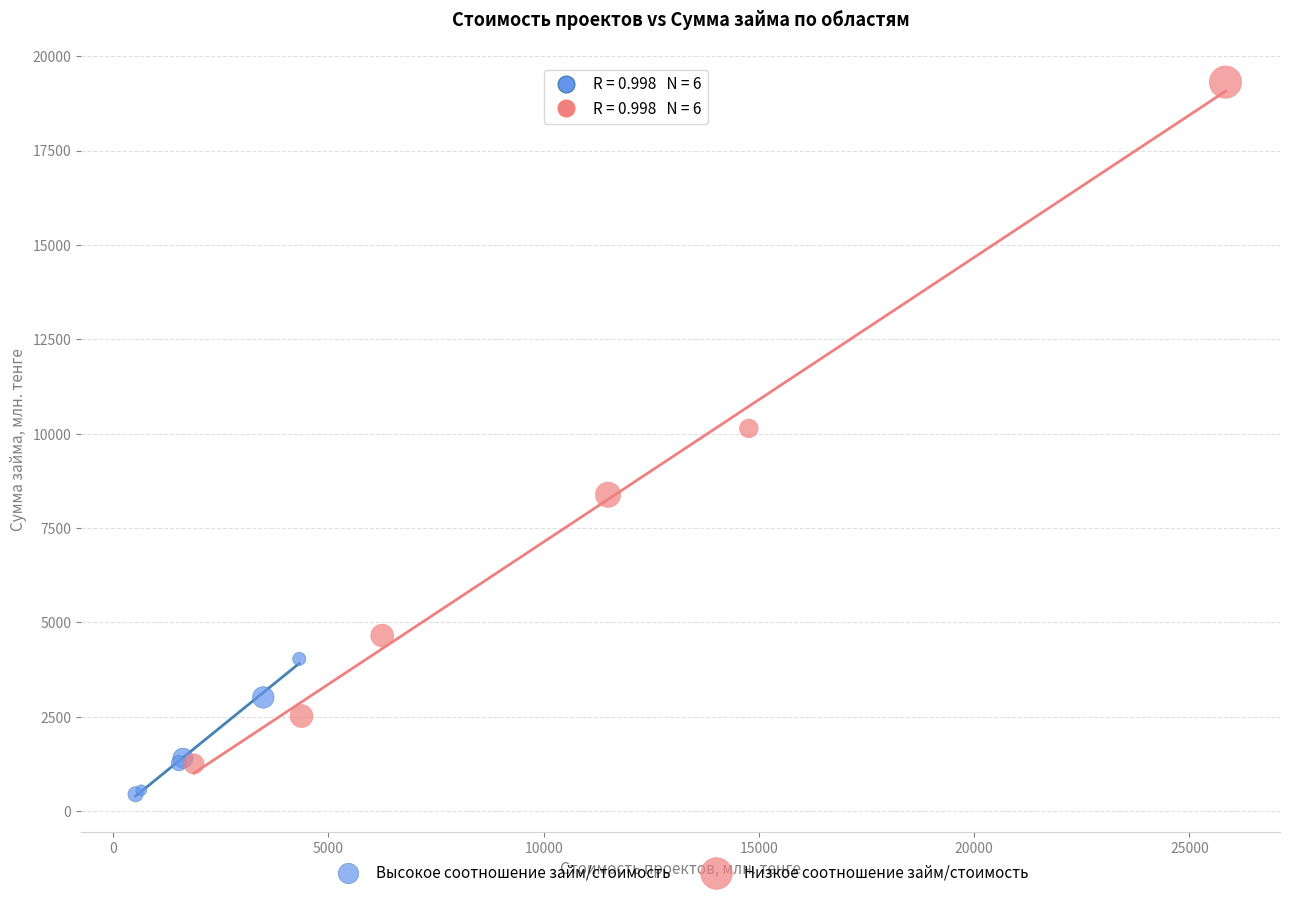

Which series has the widest spread of Y values?

Низкое соотношение займ/стоимость